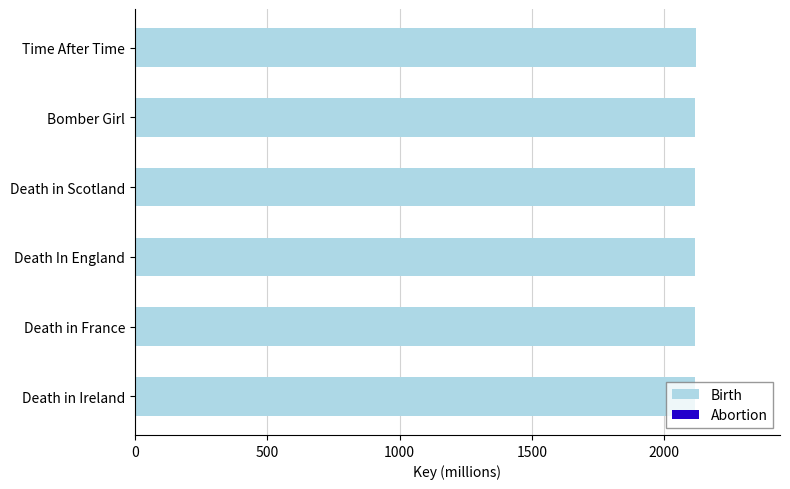

True or false: Birth has a value of 2117.9 at Death in Scotland.

True